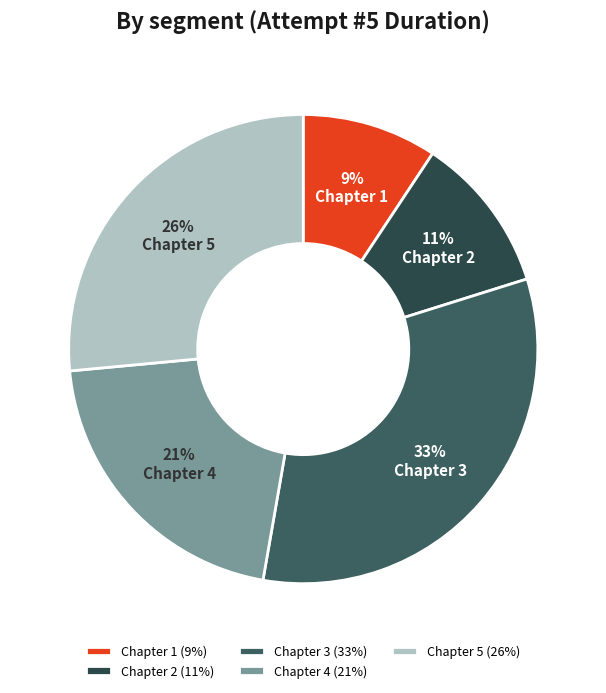

Is it true that Chapter 5 is 12% of the pie?

False